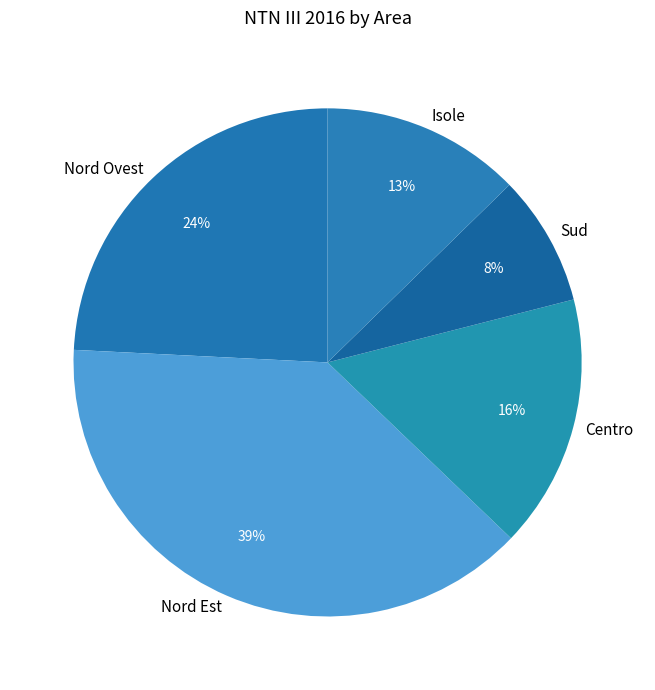

How many segments does this pie chart have?

5